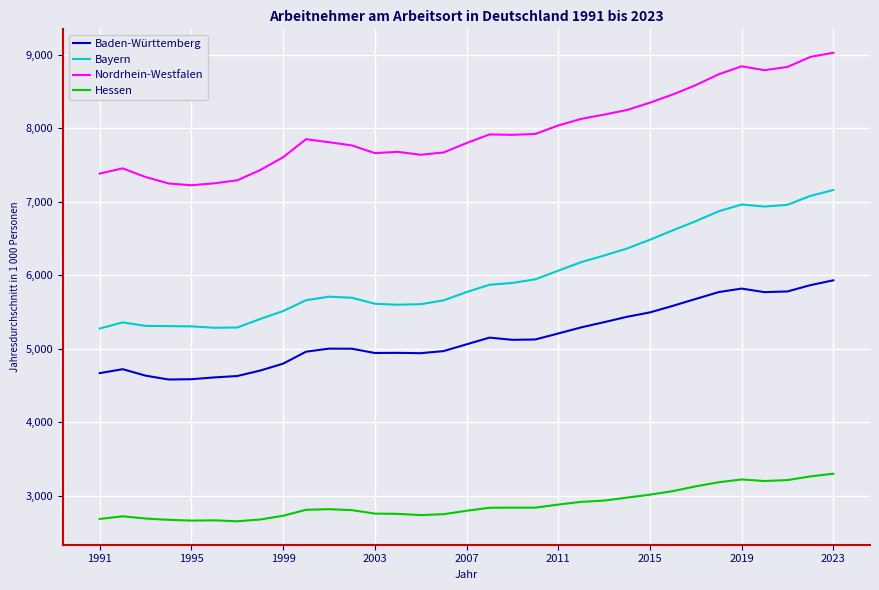

True or false: Nordrhein-Westfalen and Baden-Württemberg cross at least once.

False